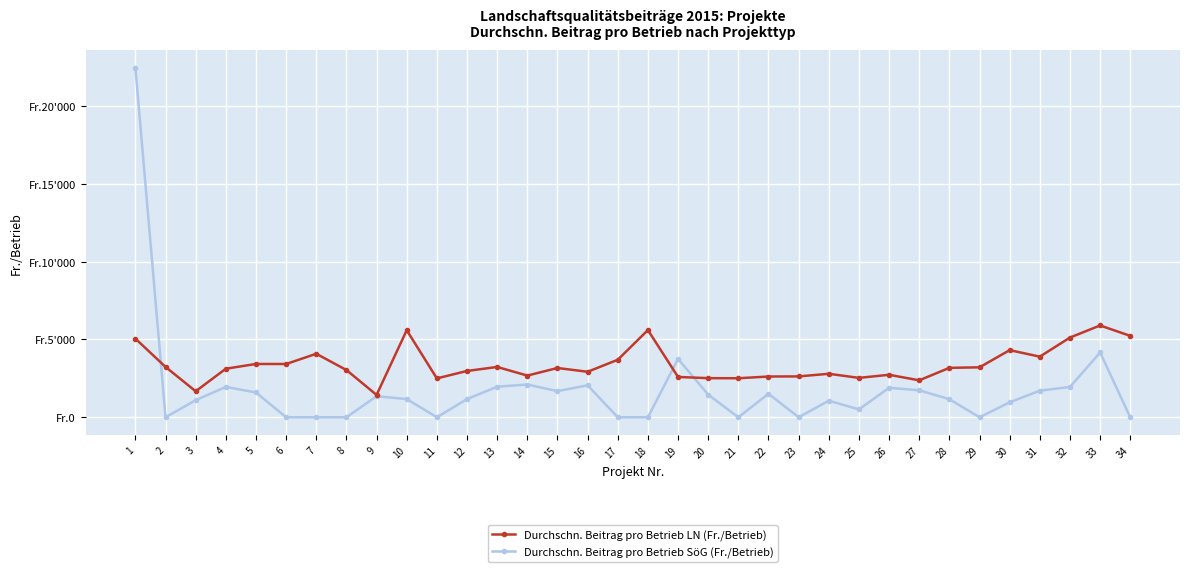

List the series in order of their peak value, highest first.

Durchschn. Beitrag pro Betrieb SöG (Fr./Betrieb), Durchschn. Beitrag pro Betrieb LN (Fr./Betrieb)